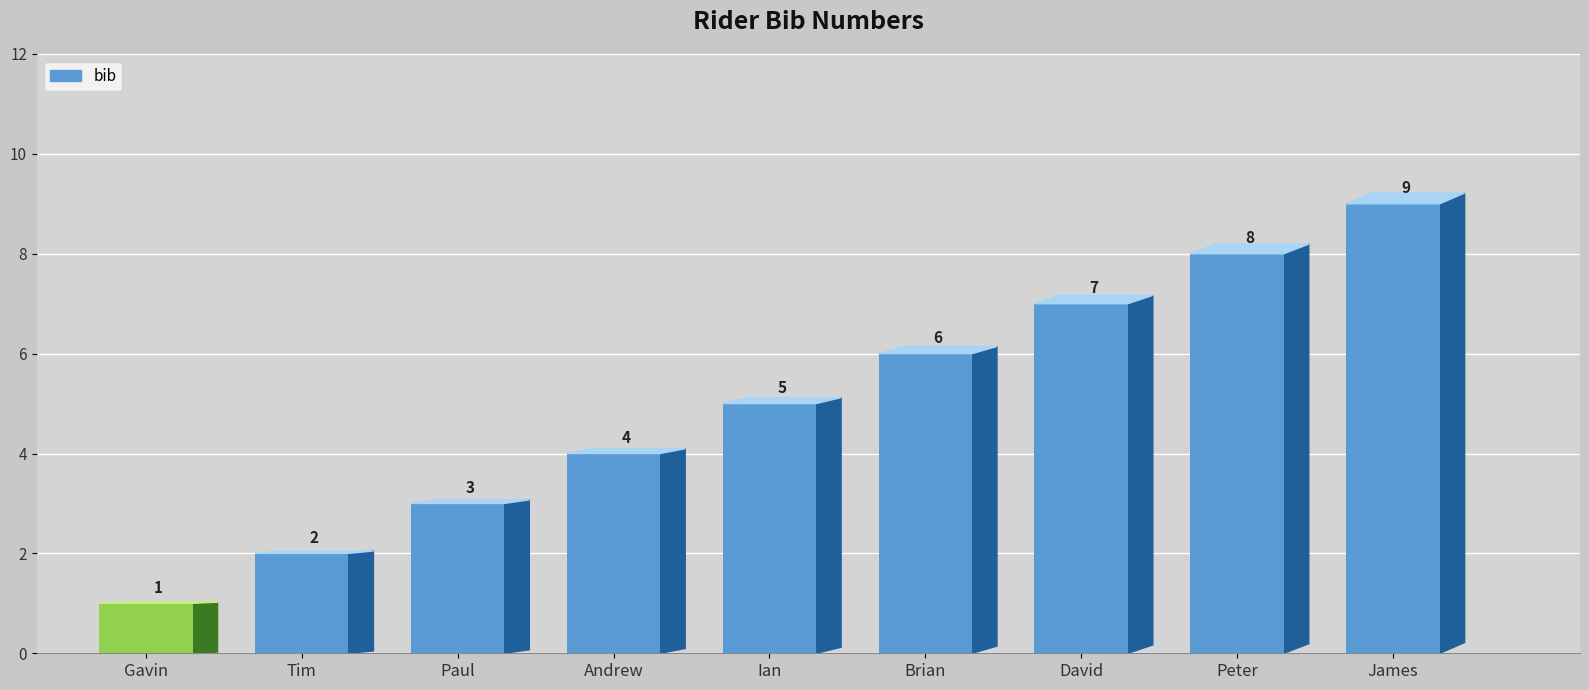

Does the chart contain stacked bars?

No